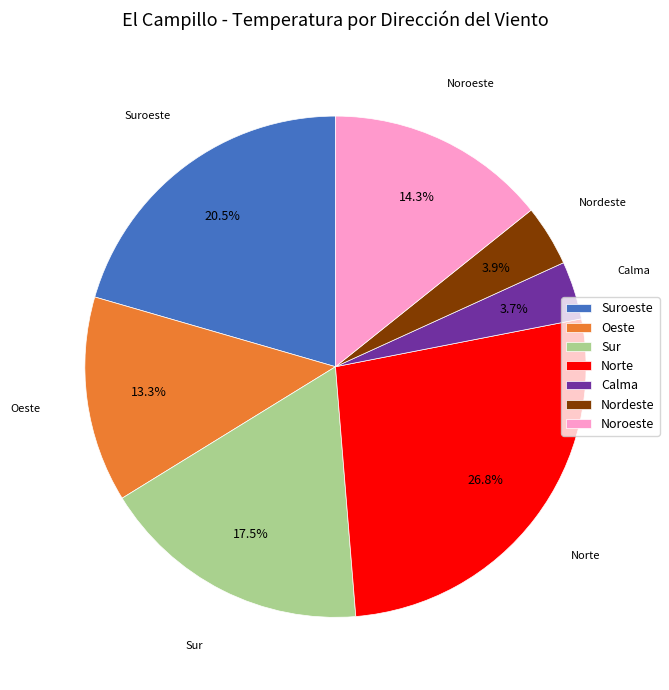

Is the sum of Sur and Noroeste greater than half?

No